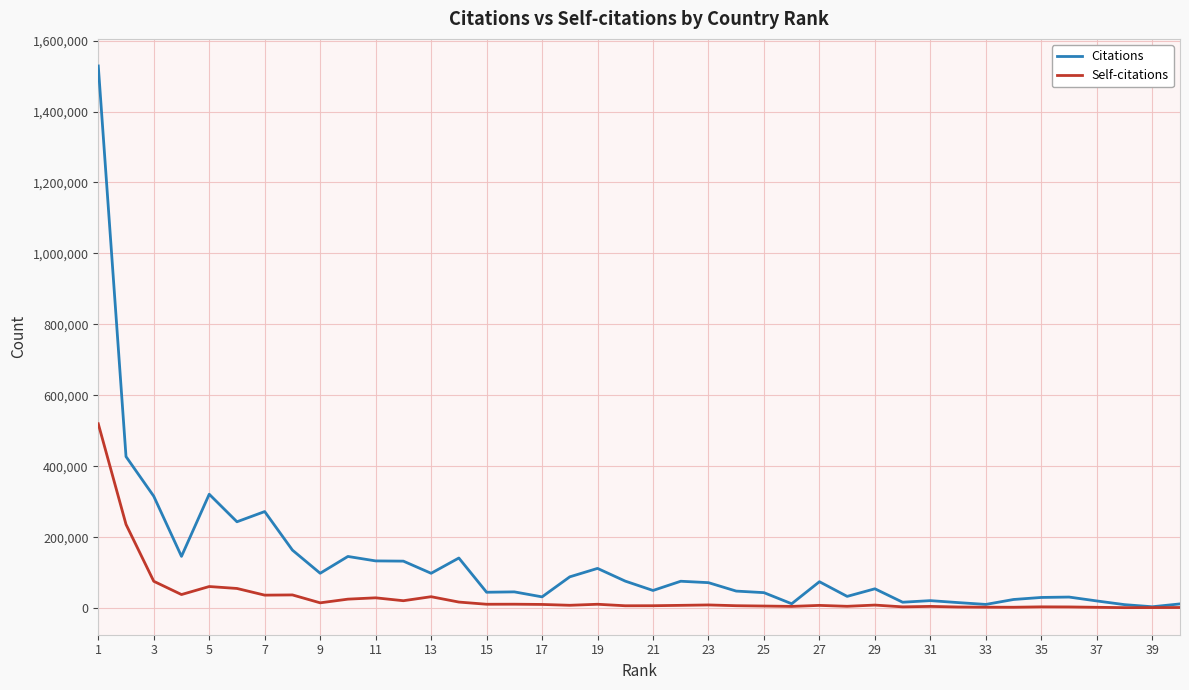

Which series has the largest total across all categories?

Citations